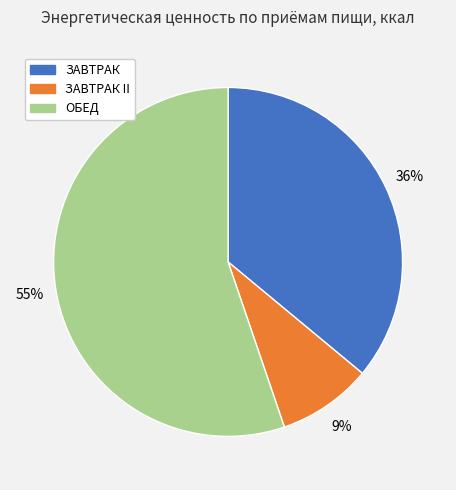

To the nearest percent, what is the average slice percentage?

33%